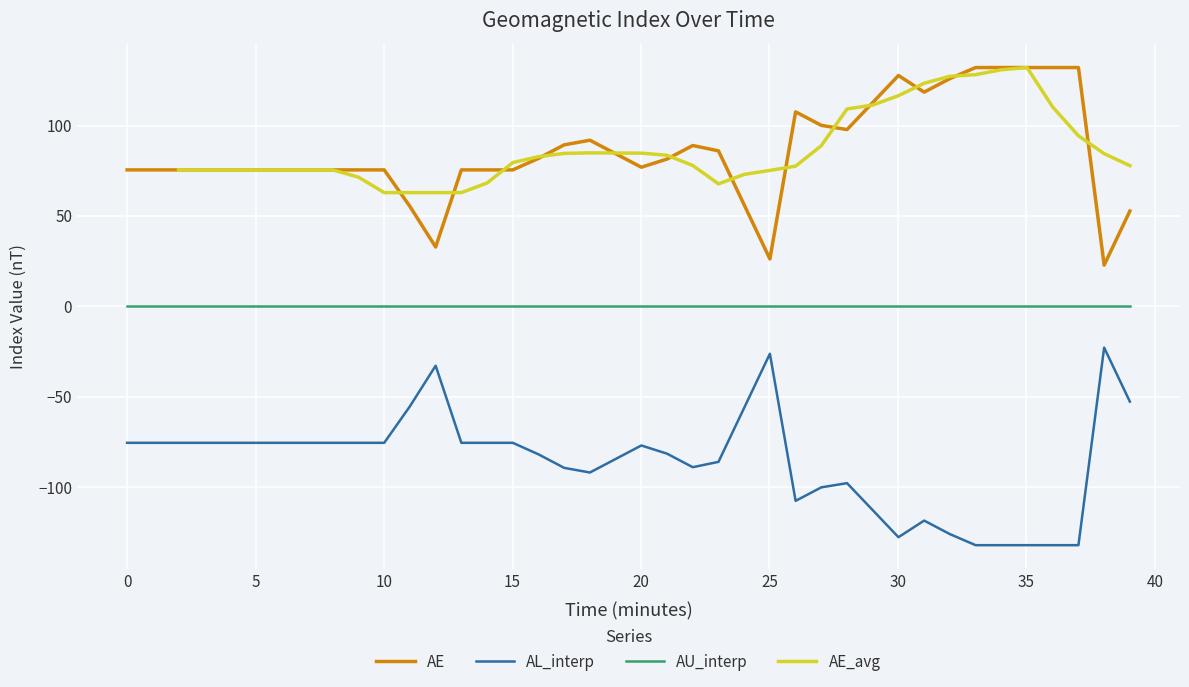

True or false: AU_interp and AL_interp cross at least once.

False